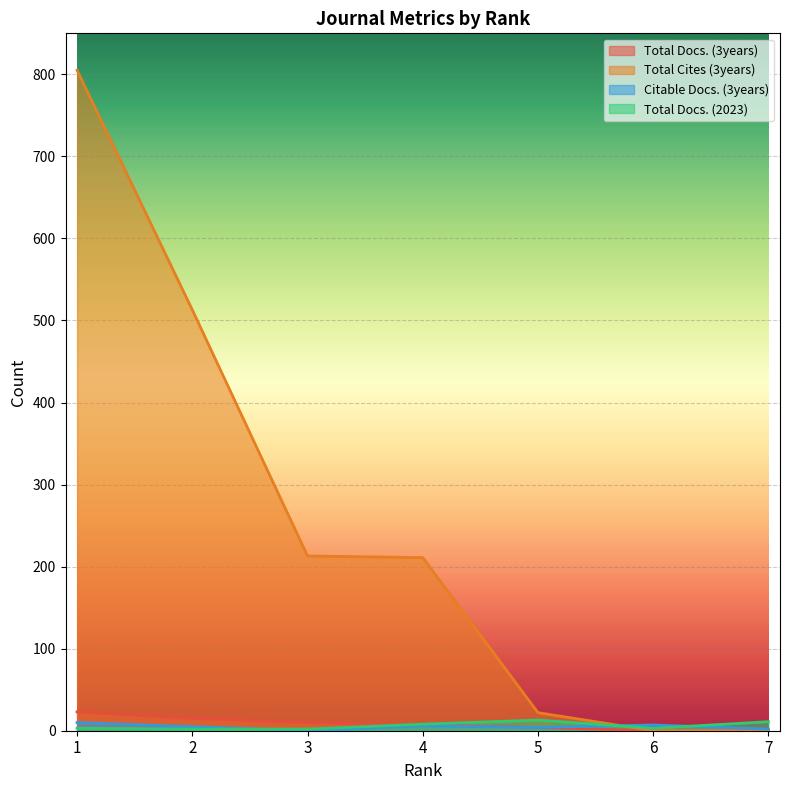

What is the difference between the maximum and minimum values in the Citable Docs. (3years) series?

10